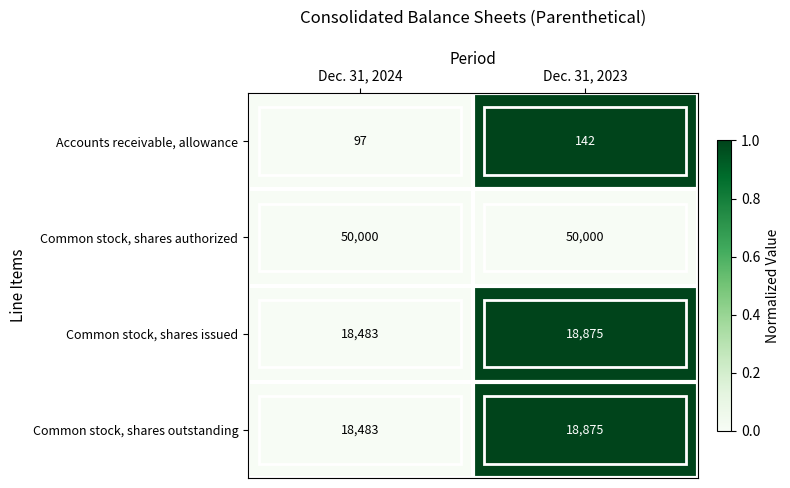

Read the Common stock, shares issued value at Dec. 31, 2024, to the nearest 50.

18500